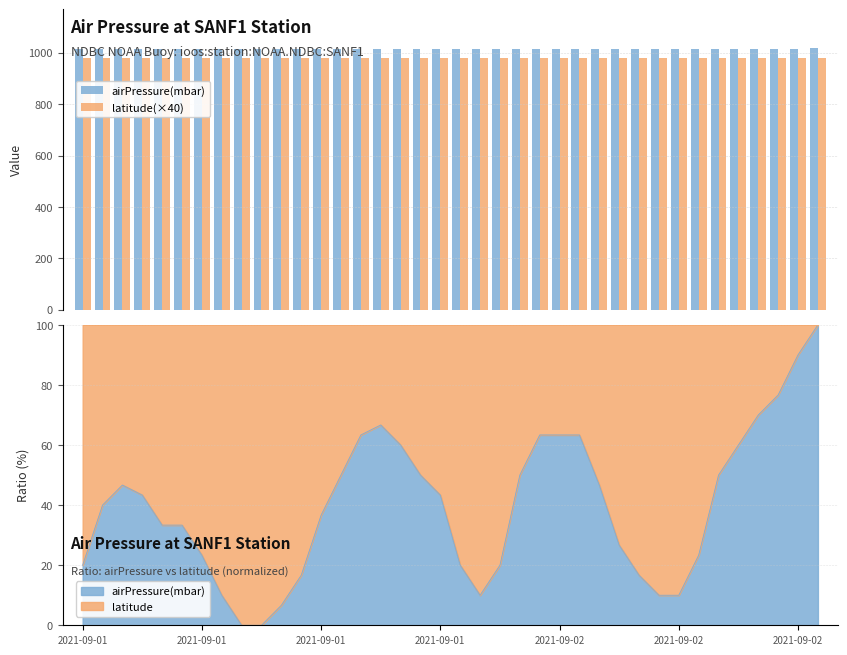

Which series has the largest total across all categories?

airPressure(mbar)